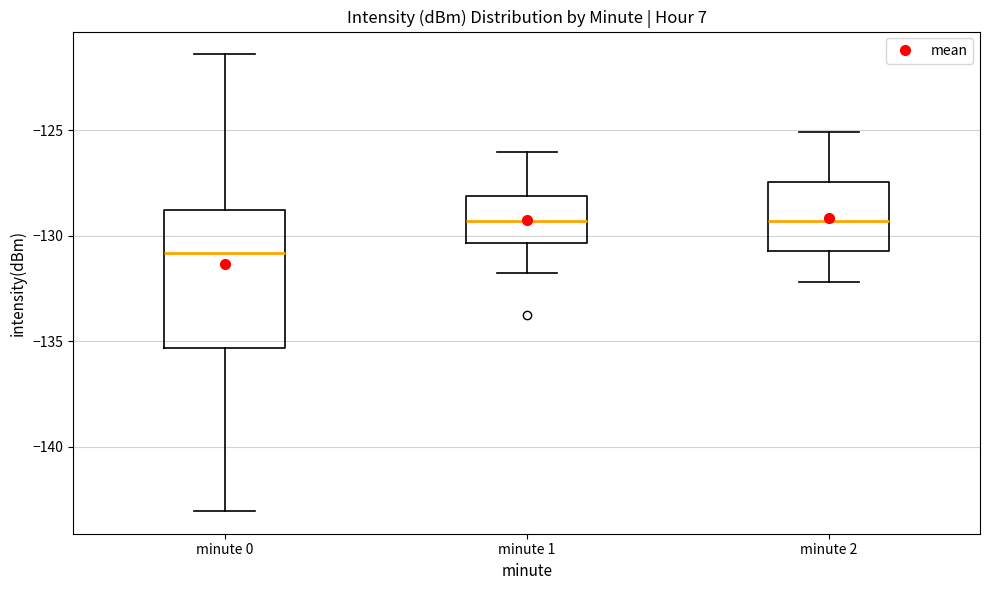

Comparing the boxes themselves (not the whiskers), which one is the tallest?

minute 0